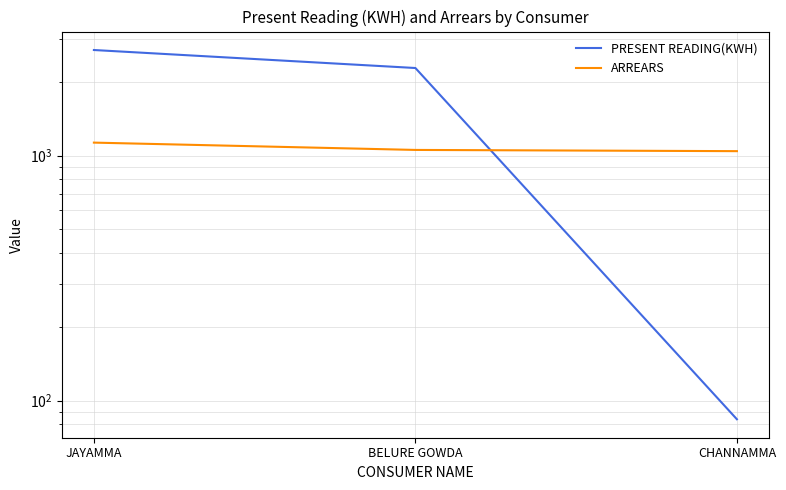

Which has a higher value, BELURE GOWDA or JAYAMMA?

JAYAMMA